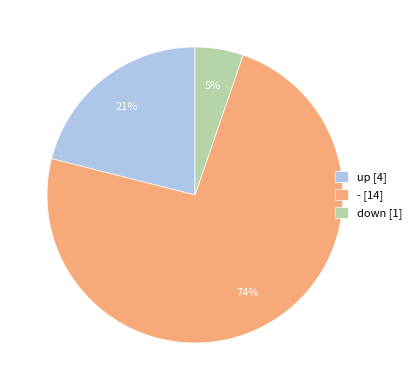

Is there any slice that represents more than half of the pie?

Yes